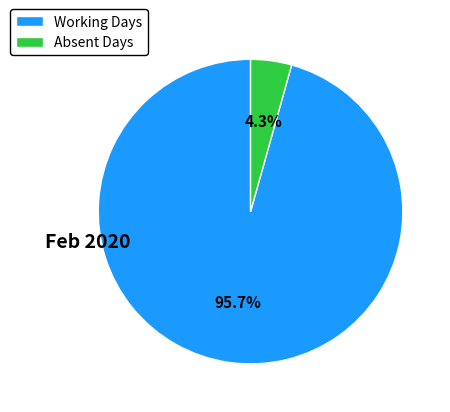

To the nearest percent, what is the difference between the largest and smallest slice percentages?

91%